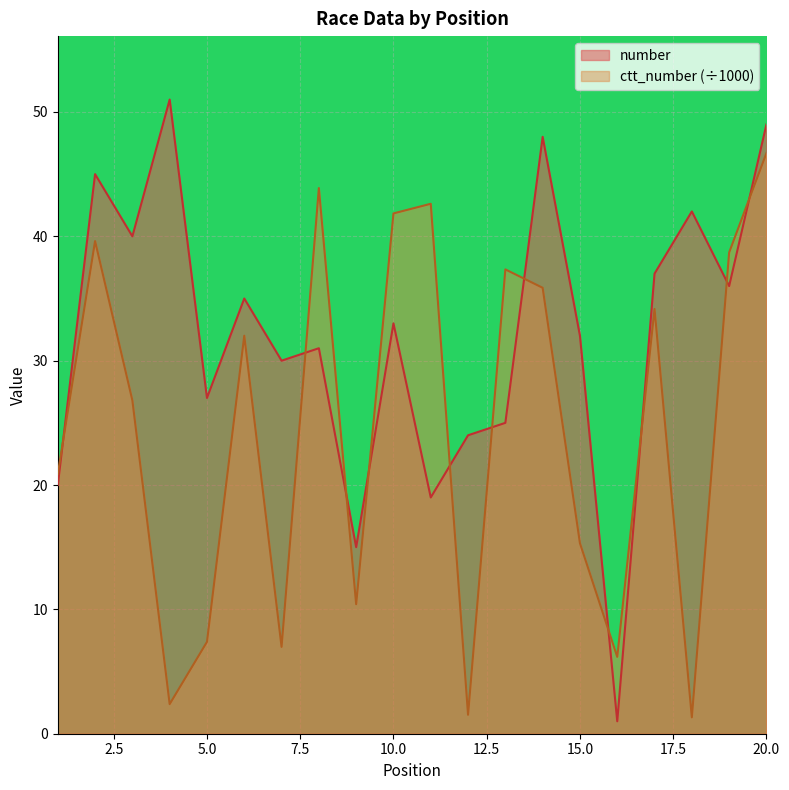

What is the difference between the maximum and minimum values in the ctt_number series?

45.4